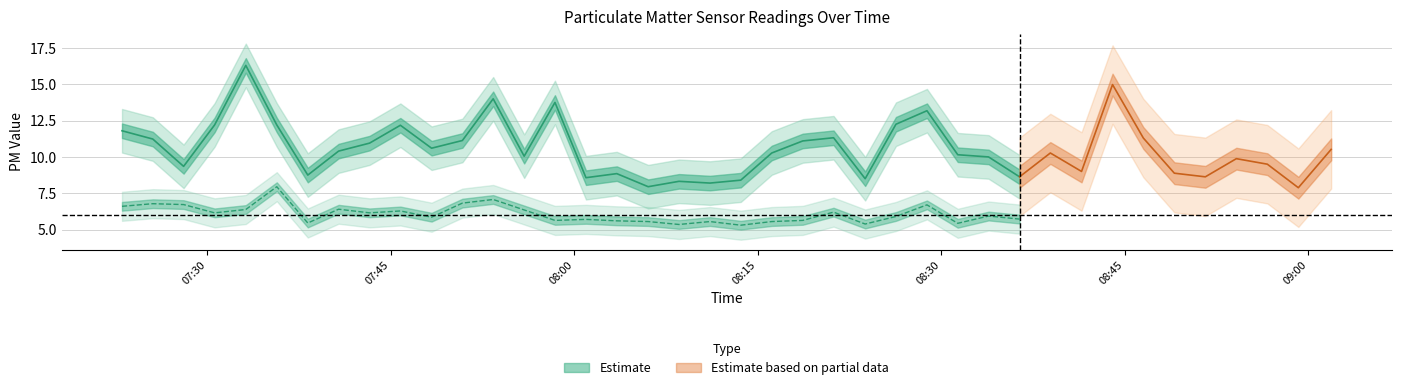

What is the difference between the SDS_P1 values at 36 and 32?

5.1